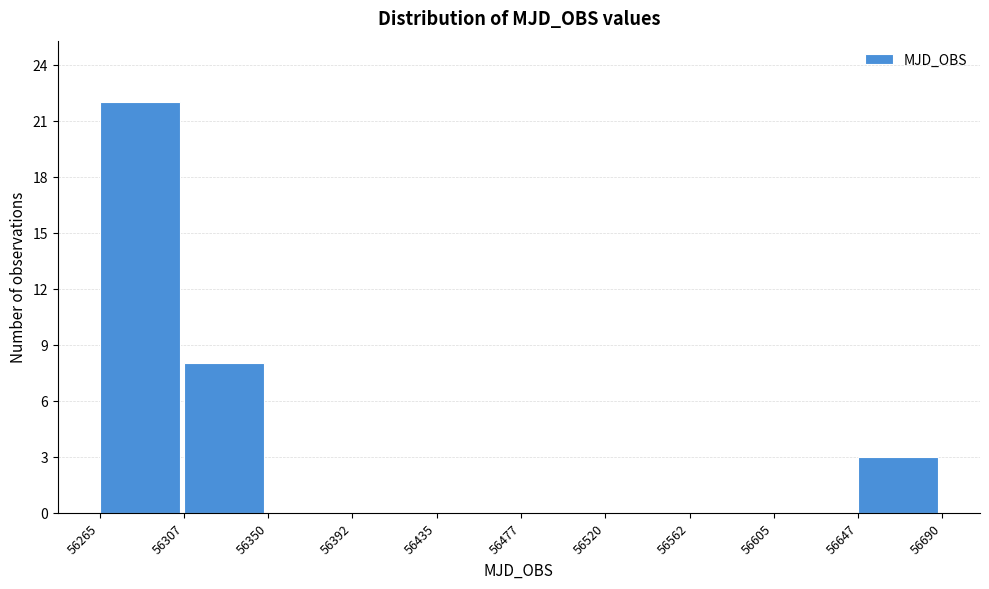

Reading left to right, transcribe this chart: for each bar, give the range it covers on the x-axis and its height. The values are not printed on the chart, so give them approximately, as read against the axis.

56265 to 56307: 22
56307 to 56350: 8
56350 to 56392: 0
56392 to 56435: 0
56435 to 56477: 0
56477 to 56520: 0
56520 to 56562: 0
56562 to 56605: 0
56605 to 56647: 0
56647 to 56690: 3